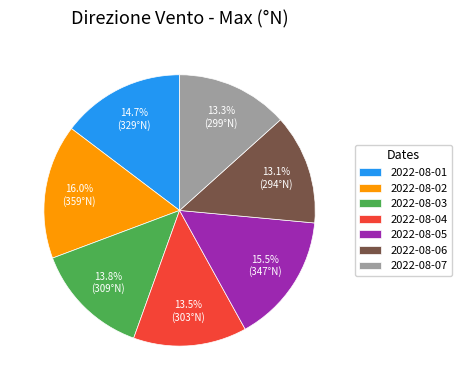

Does 2022-08-05 represent more than half of the total?

No